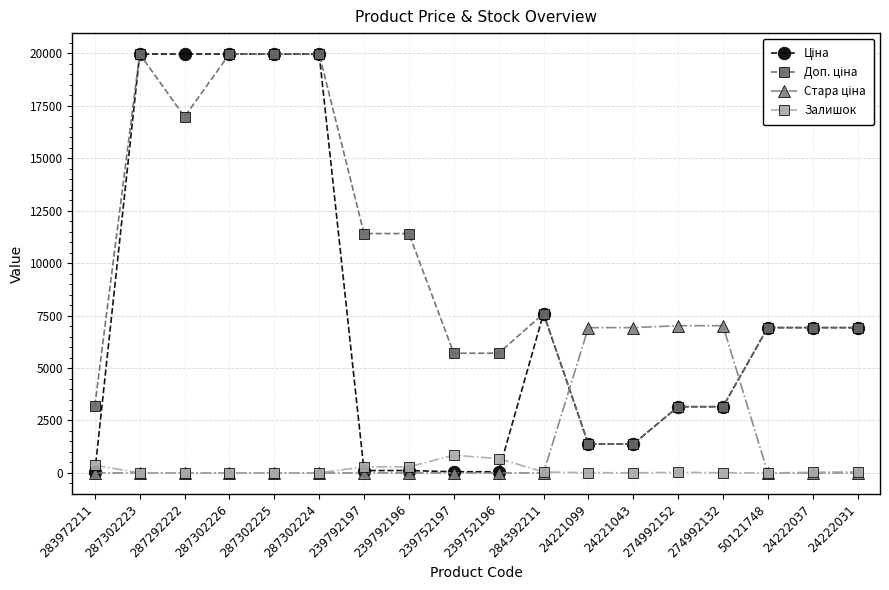

True or false: Залишок has more than 1 points higher than both neighbors.

True